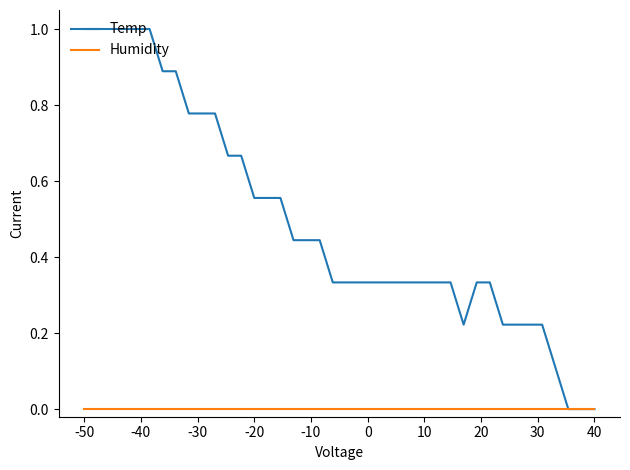

Rank the series by their average value, from lowest to highest.

Humidity, Temp